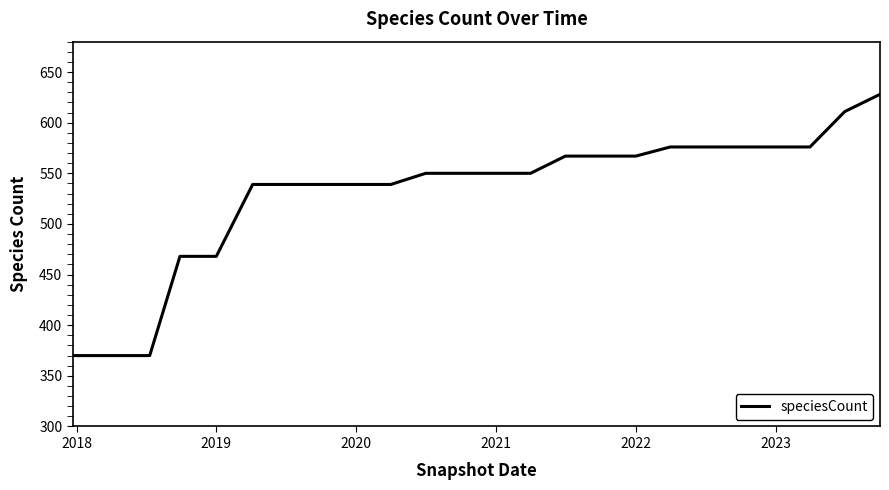

What is the difference between the maximum and minimum values?

258